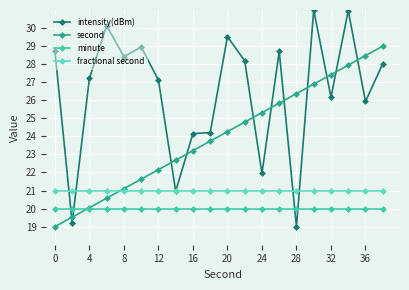

Which series has the largest total across all categories?

intensity(dBm)